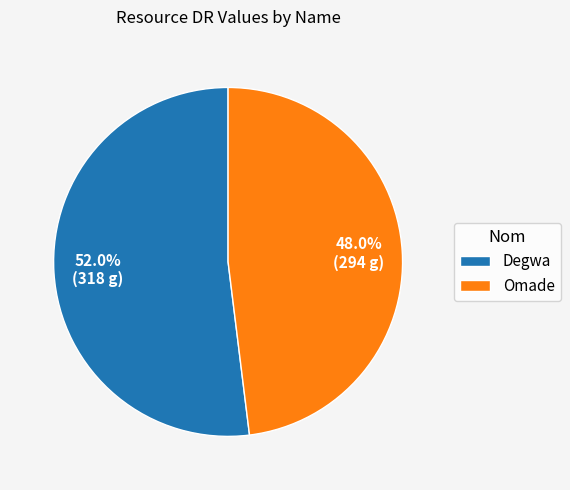

Which slice is the largest?

Degwa